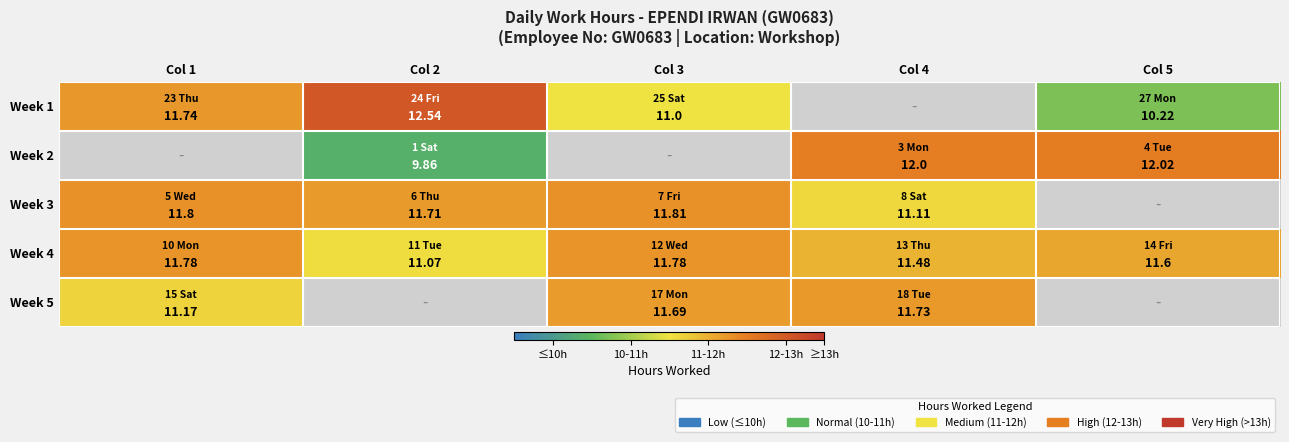

What is the spread (max minus min) of values at Col 5?

1.8